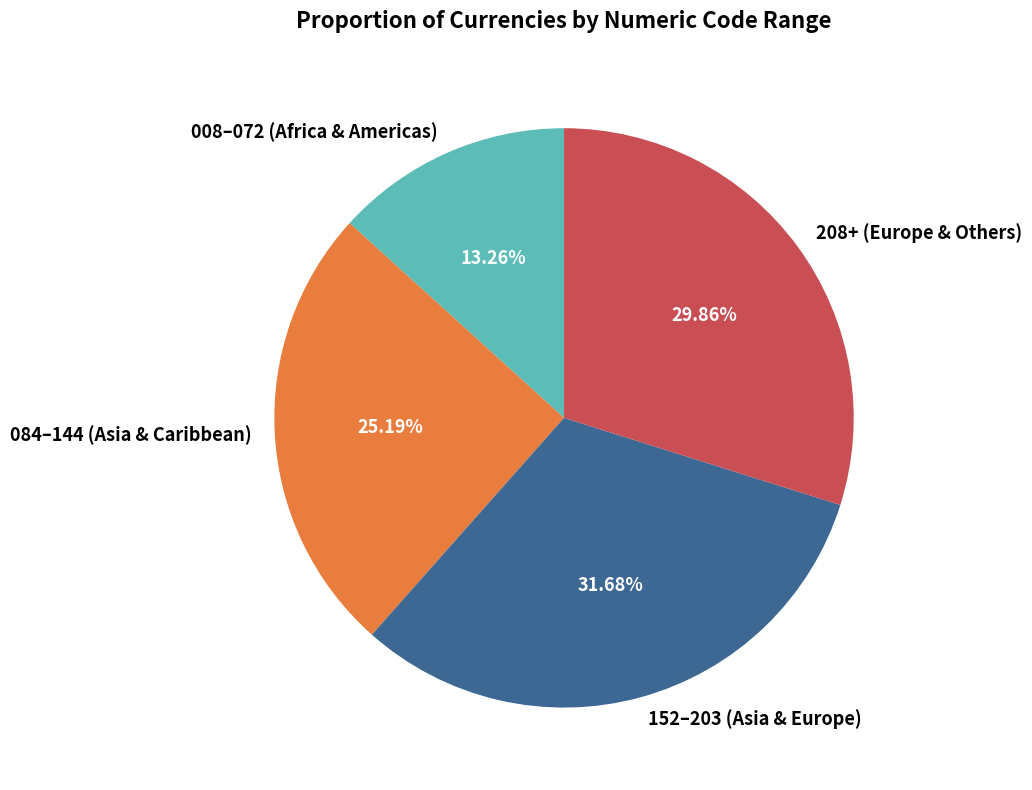

Is 208+ (Europe & Others) the majority of the pie?

No